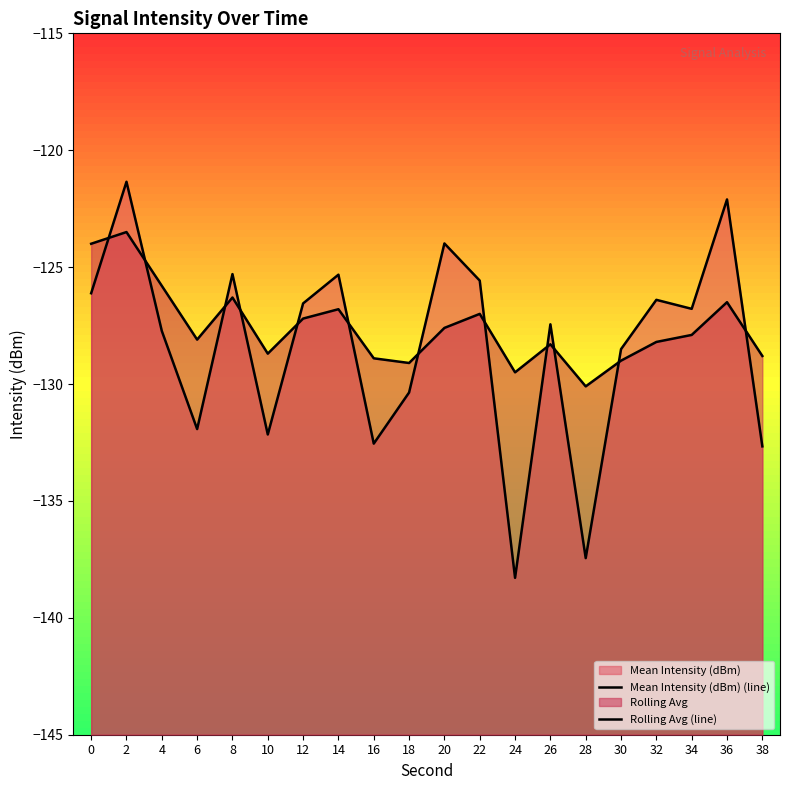

What is the value of the Rolling Avg (line) point at the 14th from the left?

-128.3